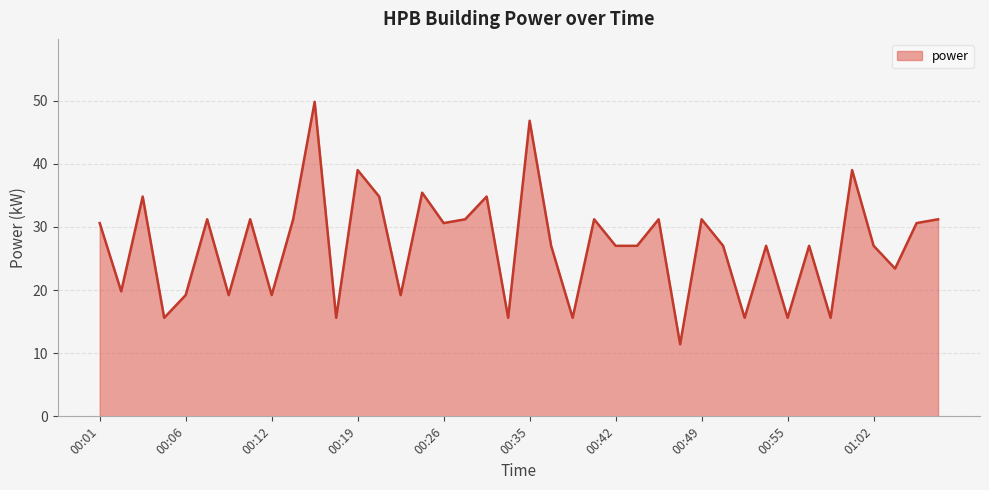

What is the greatest value displayed?

49.8